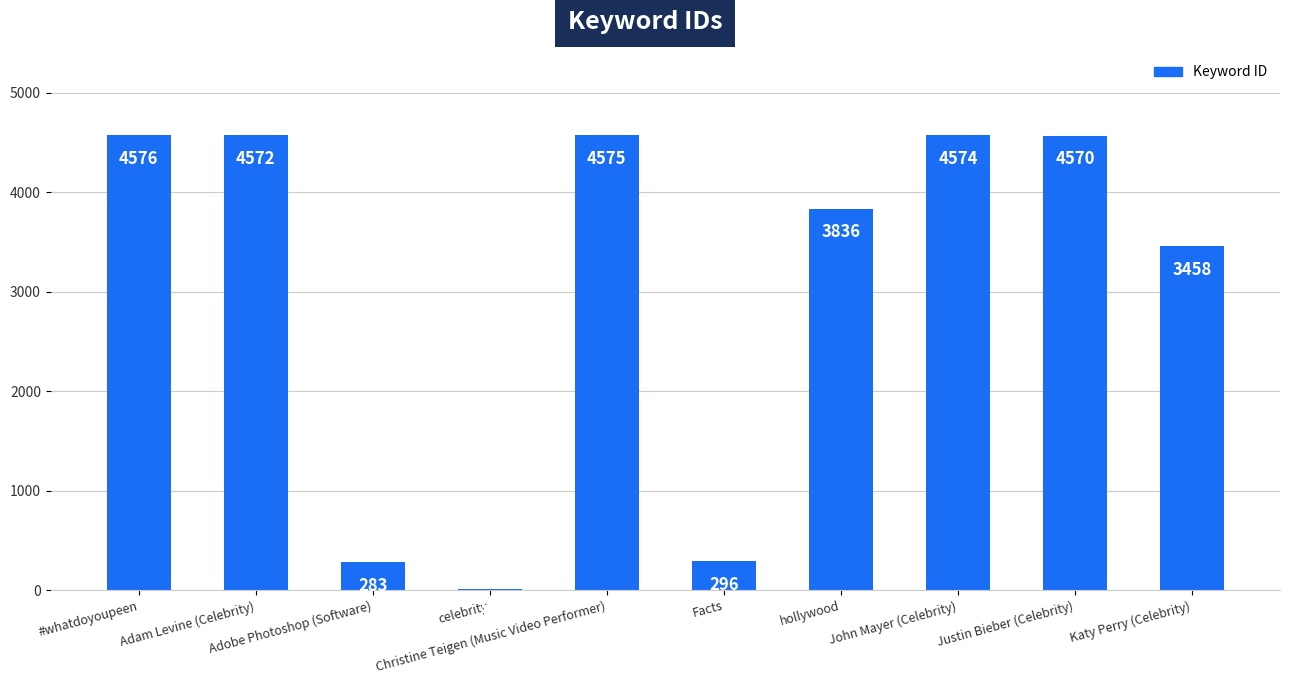

What is the sum of the values at #whatdoyoupeen and celebrity?

4587